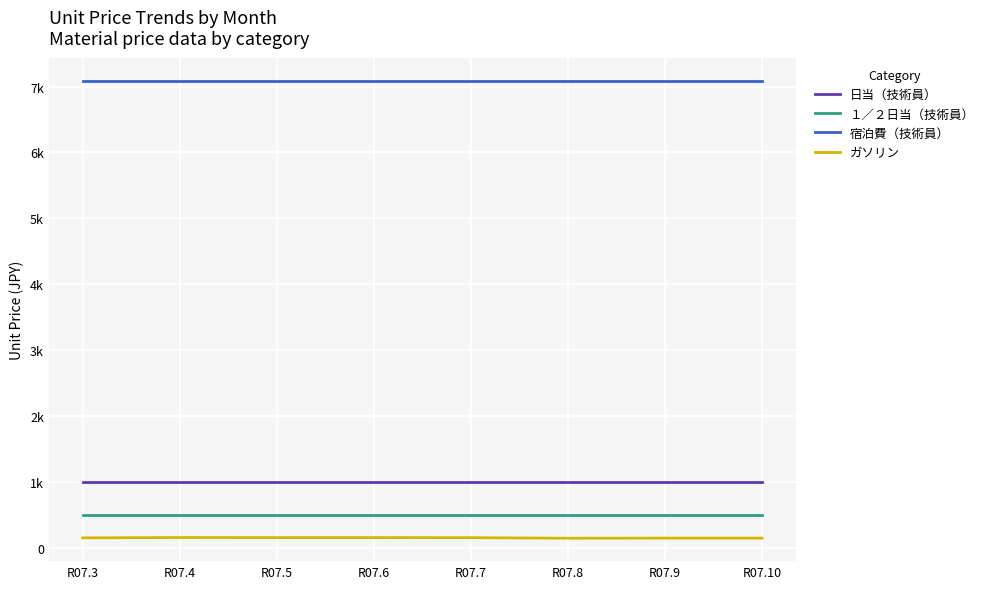

What is the difference between the ガソリン values at R07.3 and R07.10?

4